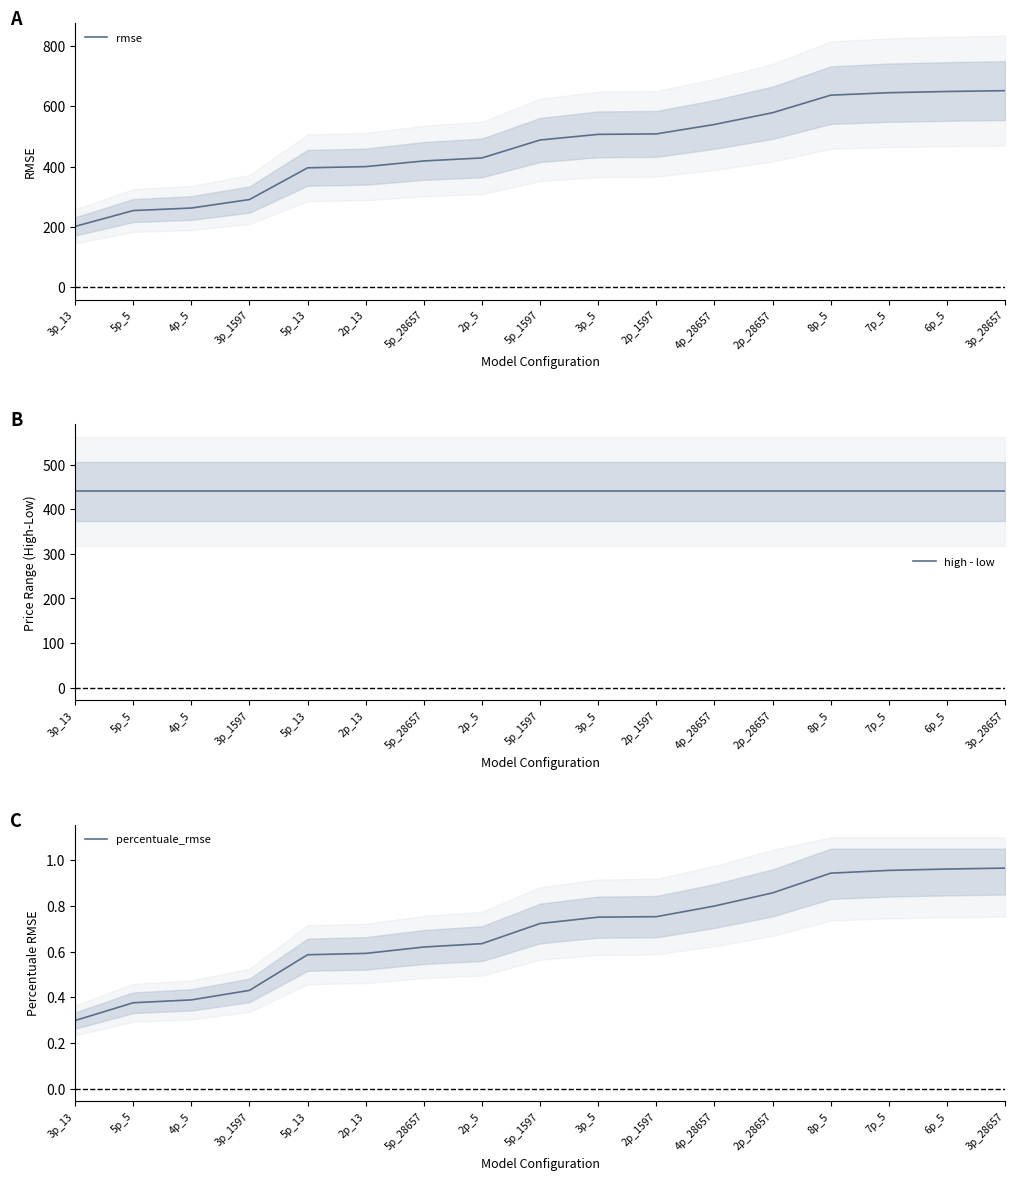

Reading right to left, what are all the values shown in this chart?

rmse: 651.7	649.0	645.0	636.8	578.5	539.6	508.2	506.7	488.0	428.4	418.4	399.6	395.6	290.3	262.2	253.7	201.2
high - low: 439.7	439.7	439.7	439.7	439.7	439.7	439.7	439.7	439.7	439.7	439.7	439.7	439.7	439.7	439.7	439.7	439.7
percentuale_rmse: 1.0	1.0	1.0	0.9	0.9	0.8	0.8	0.8	0.7	0.6	0.6	0.6	0.6	0.4	0.4	0.4	0.3